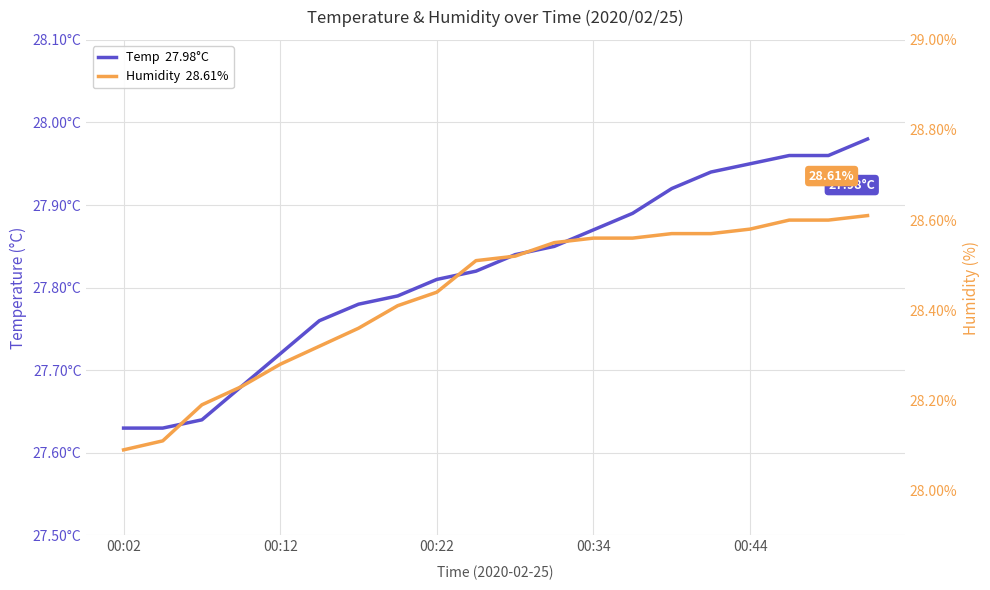

Which series has the largest range (max minus min)?

Humidity